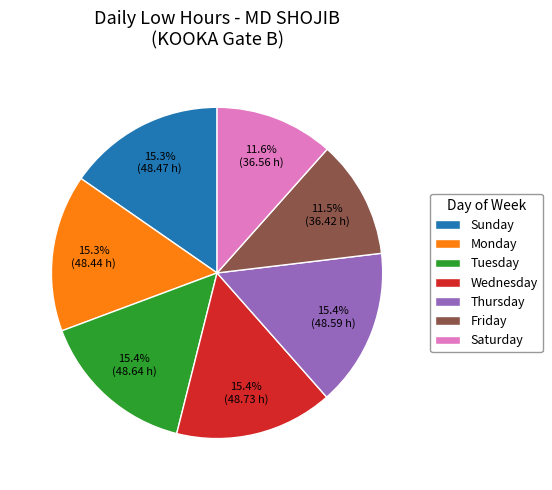

Is Thursday the majority of the pie?

No